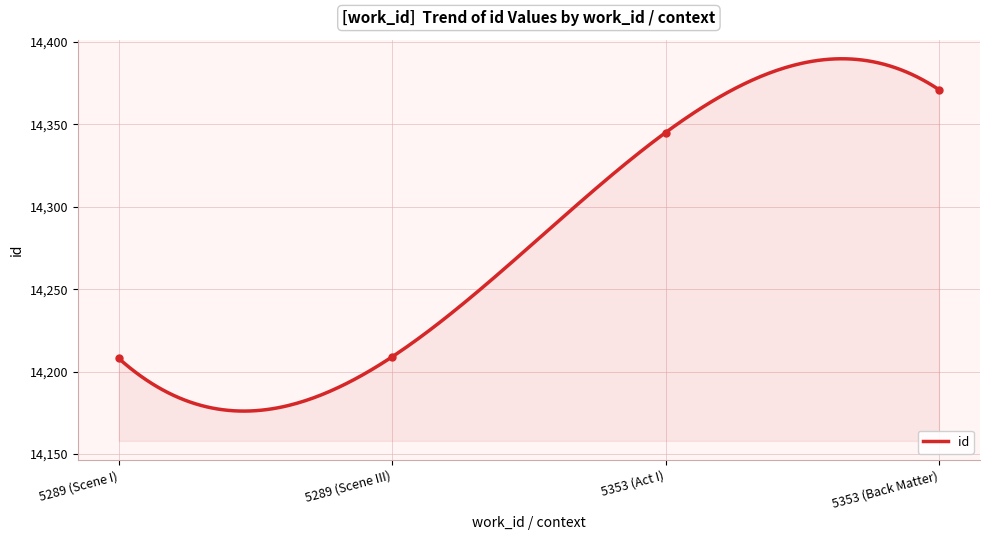

True or false: the data has more than 2 interior local peaks.

False